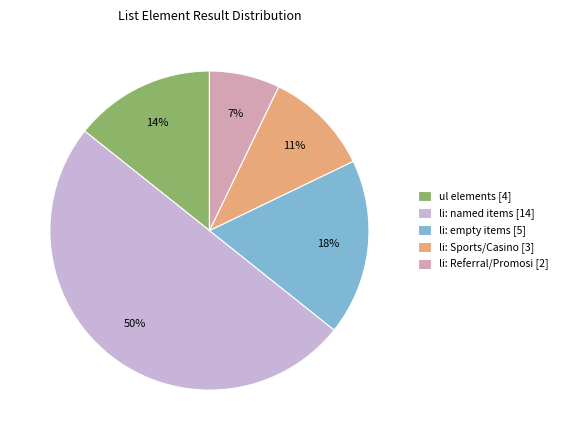

What is the smallest slice in the pie chart?

li: Referral/Promosi [2]